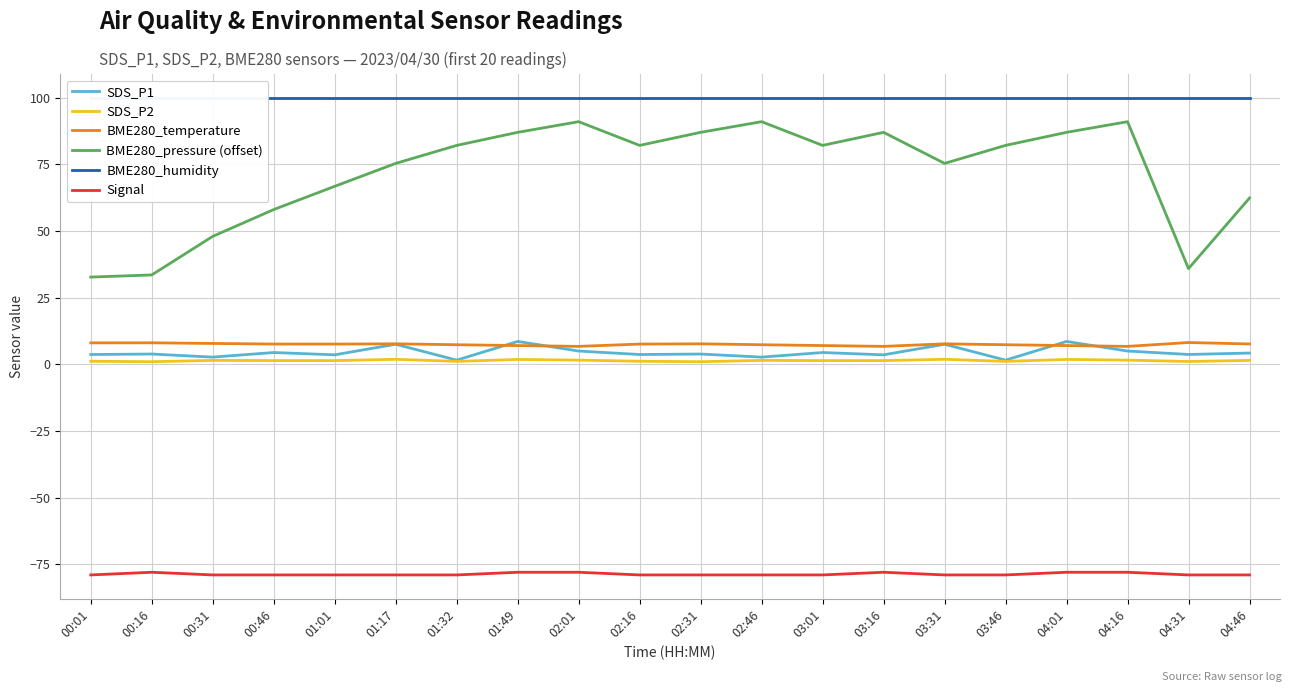

List the series in order of their peak value, lowest first.

Signal, SDS_P2, BME280_temperature, SDS_P1, BME280_pressure (offset), BME280_humidity